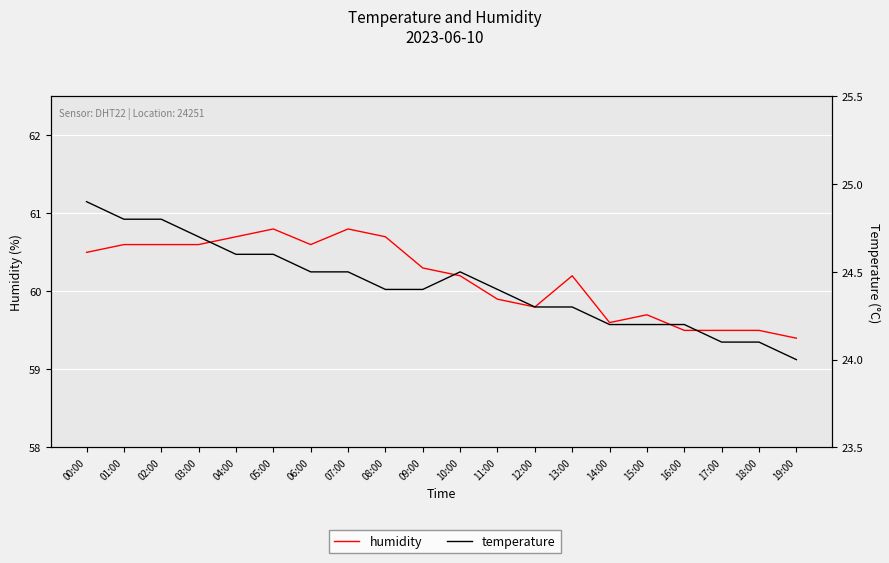

Where does the humidity series first go above 60?

00:00